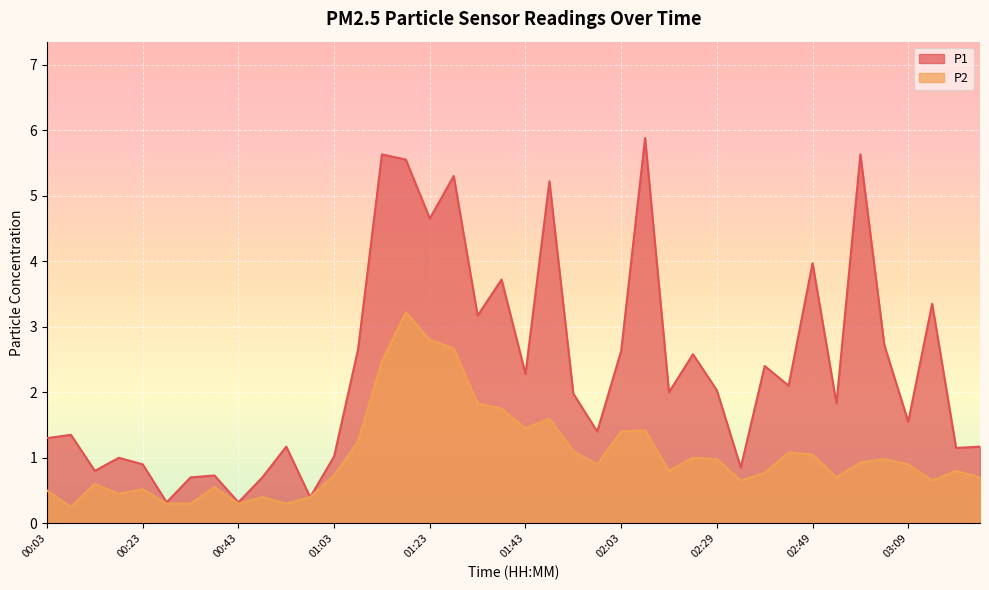

What is the greatest value displayed?

5.9